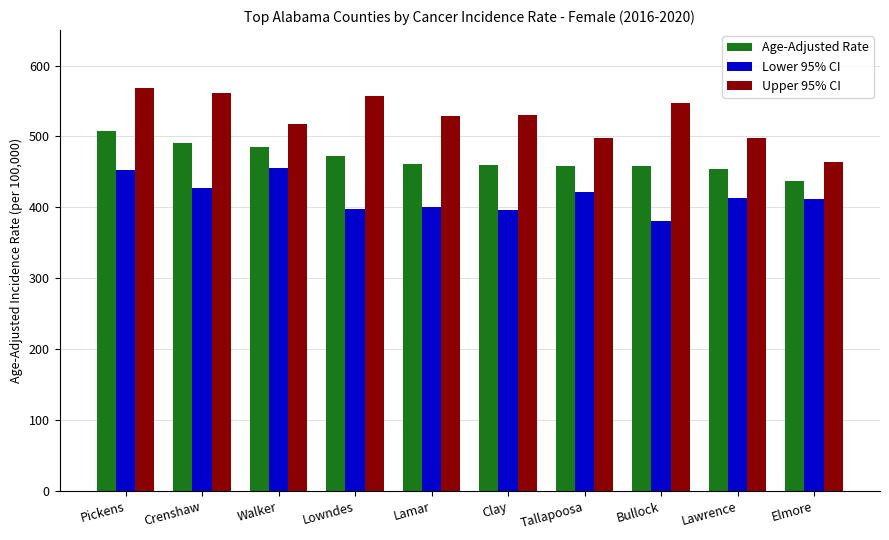

What is the difference between the Age-Adjusted Rate values at Lamar and Clay?

1.1